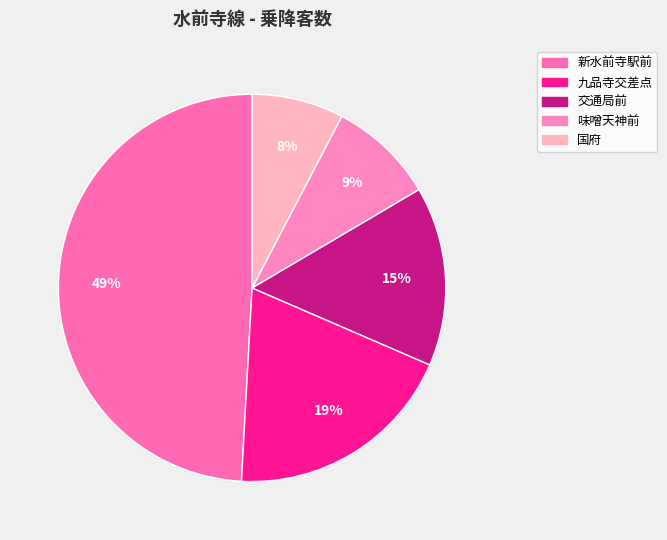

Which slice is the smallest?

国府